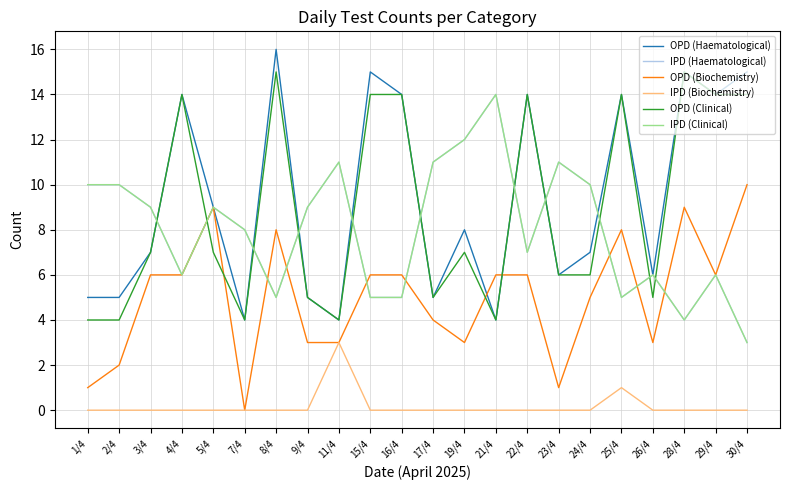

Reading left to right, transcribe all the data shown in this chart.

OPD (Haematological): 1/4=5	2/4=5	3/4=7	4/4=14	5/4=9	7/4=4	8/4=16	9/4=5	11/4=4	15/4=15	16/4=14	17/4=5	19/4=8	21/4=4	22/4=14	23/4=6	24/4=7	25/4=14	26/4=6	28/4=15	29/4=14	30/4=15
IPD (Haematological): 1/4=10	2/4=10	3/4=9	4/4=6	5/4=9	7/4=8	8/4=5	9/4=9	11/4=11	15/4=5	16/4=5	17/4=11	19/4=12	21/4=14	22/4=7	23/4=11	24/4=10	25/4=5	26/4=6	28/4=4	29/4=6	30/4=3
OPD (Biochemistry): 1/4=1	2/4=2	3/4=6	4/4=6	5/4=9	7/4=0	8/4=8	9/4=3	11/4=3	15/4=6	16/4=6	17/4=4	19/4=3	21/4=6	22/4=6	23/4=1	24/4=5	25/4=8	26/4=3	28/4=9	29/4=6	30/4=10
IPD (Biochemistry): 1/4=0	2/4=0	3/4=0	4/4=0	5/4=0	7/4=0	8/4=0	9/4=0	11/4=3	15/4=0	16/4=0	17/4=0	19/4=0	21/4=0	22/4=0	23/4=0	24/4=0	25/4=1	26/4=0	28/4=0	29/4=0	30/4=0
OPD (Clinical): 1/4=4	2/4=4	3/4=7	4/4=14	5/4=7	7/4=4	8/4=15	9/4=5	11/4=4	15/4=14	16/4=14	17/4=5	19/4=7	21/4=4	22/4=14	23/4=6	24/4=6	25/4=14	26/4=5	28/4=15	29/4=14	30/4=14
IPD (Clinical): 1/4=10	2/4=10	3/4=9	4/4=6	5/4=9	7/4=8	8/4=5	9/4=9	11/4=11	15/4=5	16/4=5	17/4=11	19/4=12	21/4=14	22/4=7	23/4=11	24/4=10	25/4=5	26/4=6	28/4=4	29/4=6	30/4=3